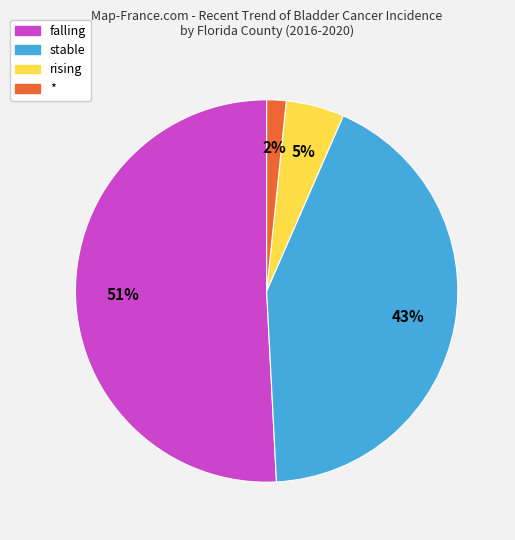

To the nearest percent, what percentage of the pie is *?

2%